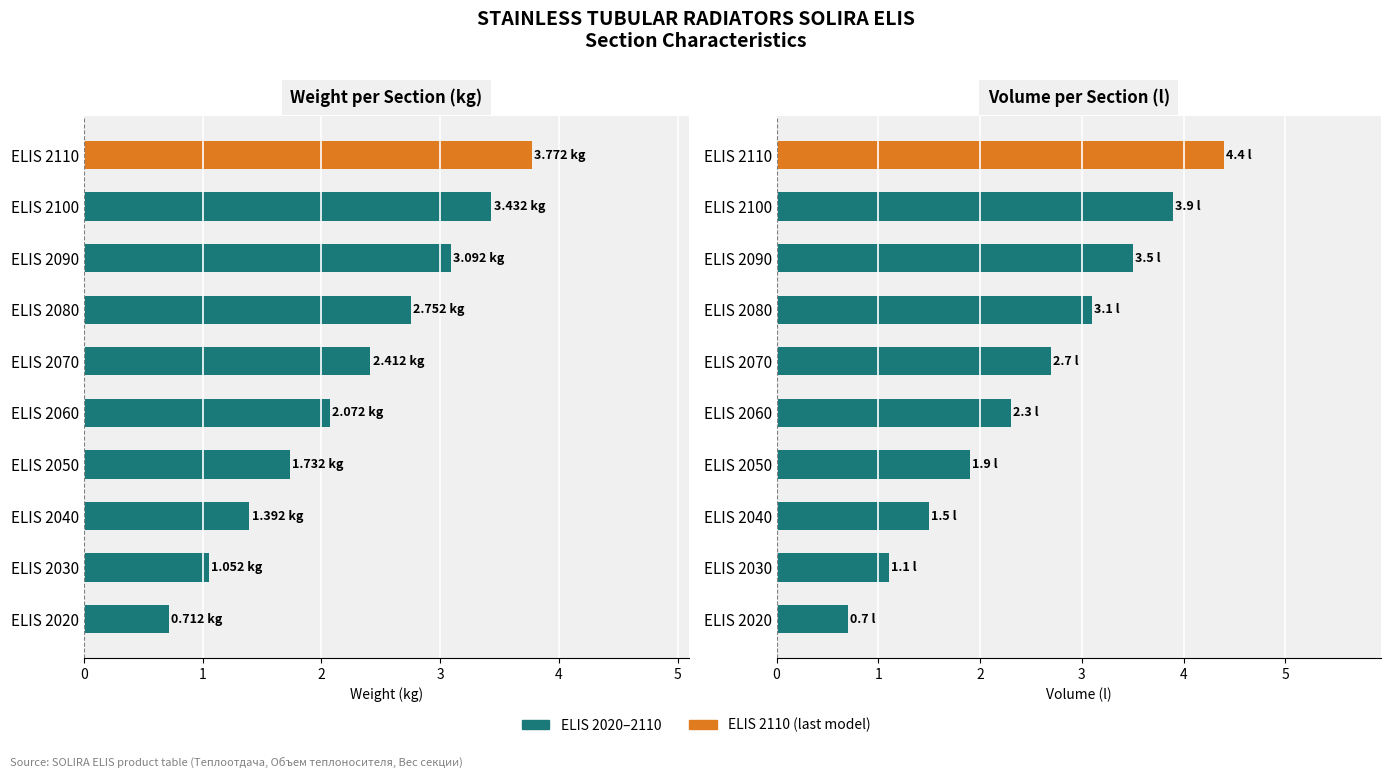

Rank the series at ELIS 2040 from lowest to highest value.

Weight (kg), Volume (l)